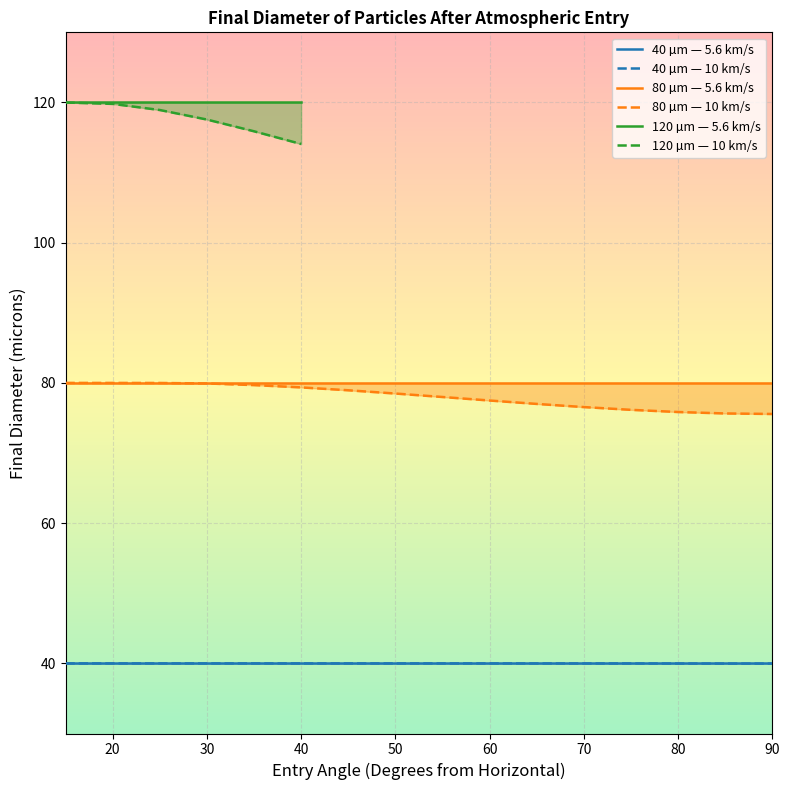

At how many categories does at least one series exceed 57?

22